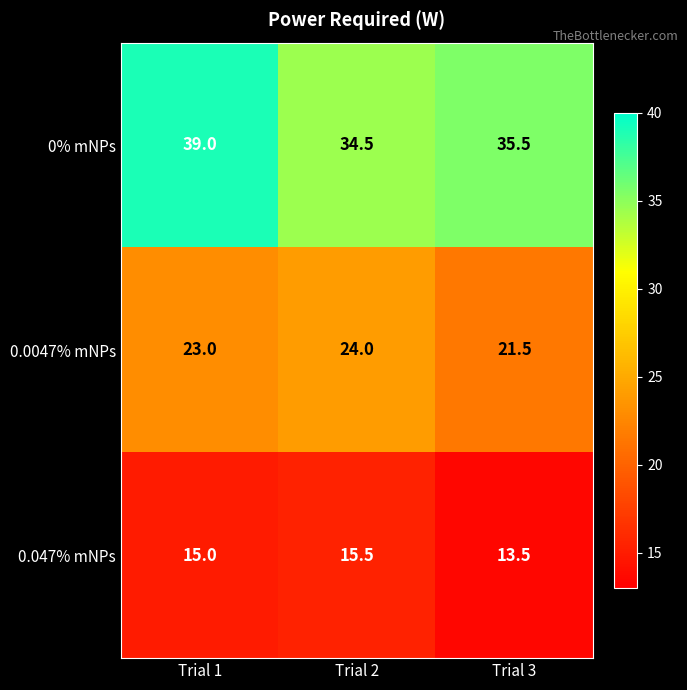

What is the smallest value displayed?

13.5